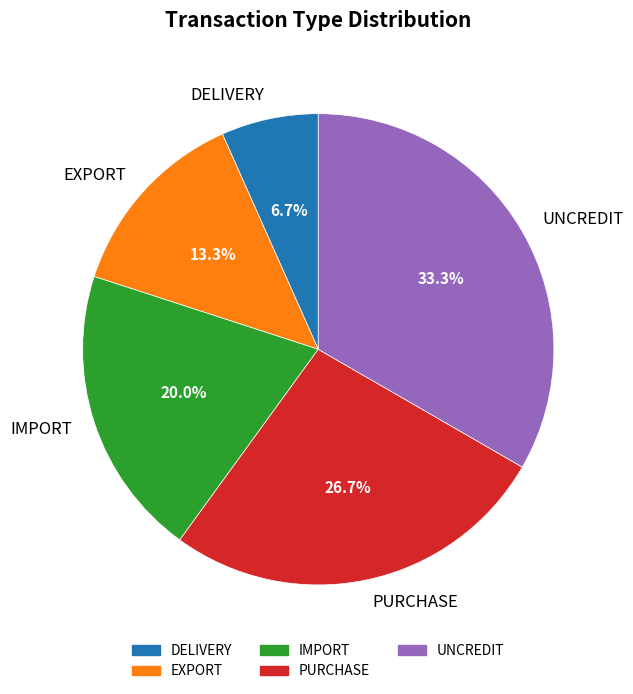

Is it true that UNCREDIT is 25% of the pie?

False